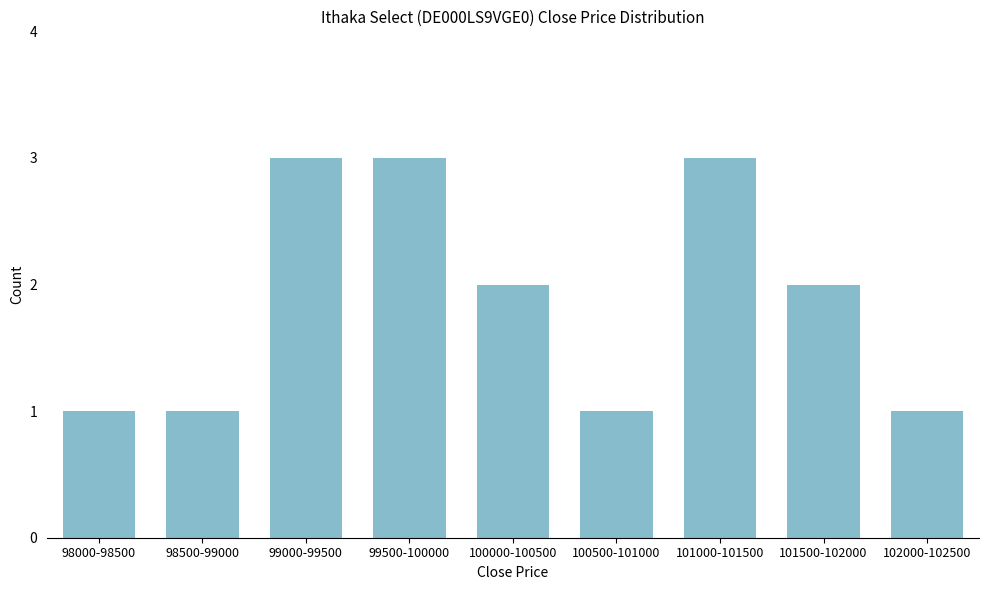

Reading left to right, what are all the values shown in this chart?

98000-98500=1	98500-99000=1	99000-99500=3	99500-100000=3	100000-100500=2	100500-101000=1	101000-101500=3	101500-102000=2	102000-102500=1